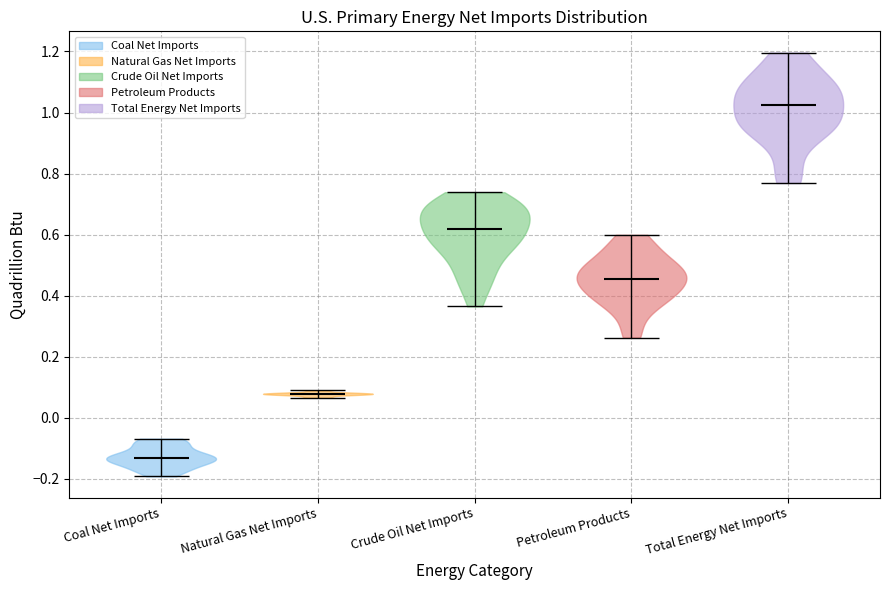

Reading left to right, read every violin against the y-axis: where its median line is, and the lowest and highest points it reaches. The values are not printed on the chart, so give them approximately, as read against the axis.

Coal Net Imports: median line -0.14, lowest point -0.20, highest point -0.06
Natural Gas Net Imports: median line 0.08, lowest point 0.06, highest point 0.08
Crude Oil Net Imports: median line 0.62, lowest point 0.36, highest point 0.74
Petroleum Products: median line 0.46, lowest point 0.26, highest point 0.60
Total Energy Net Imports: median line 1.02, lowest point 0.76, highest point 1.20